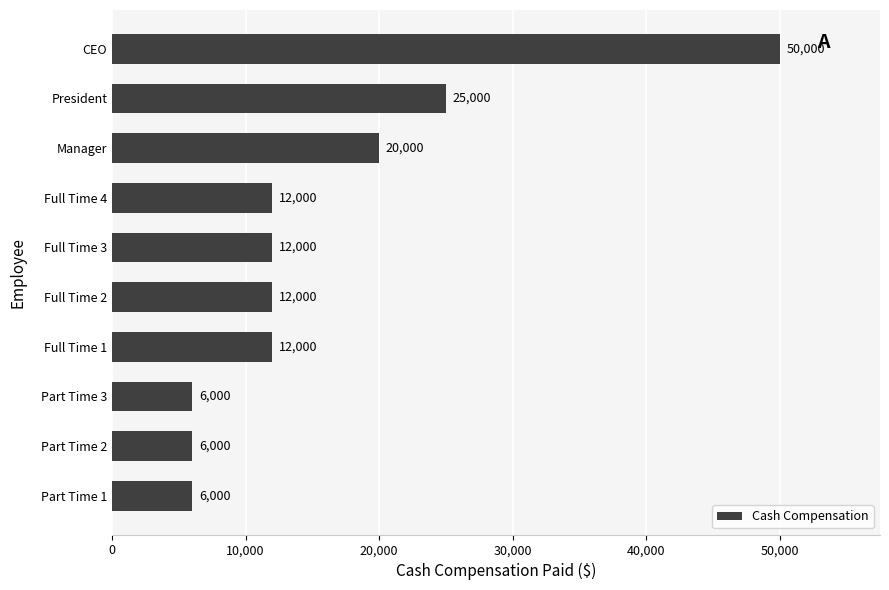

What is the change in value from Full Time 2 to President?

+13000